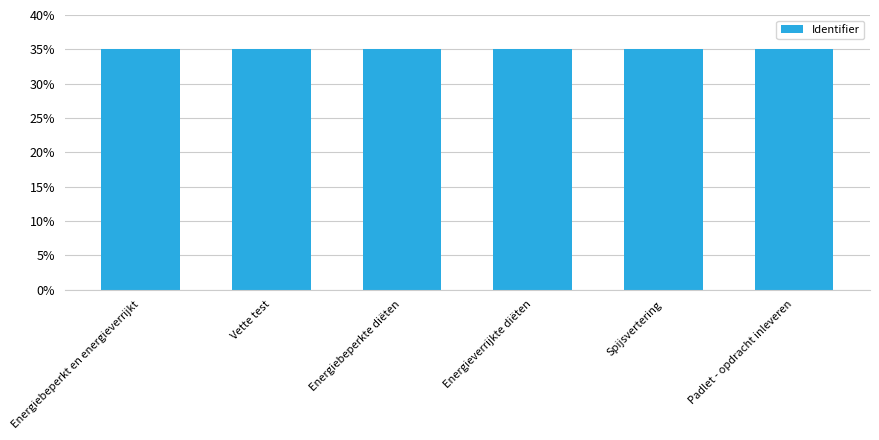

What is the value of the 6th bar from the left?

35.0